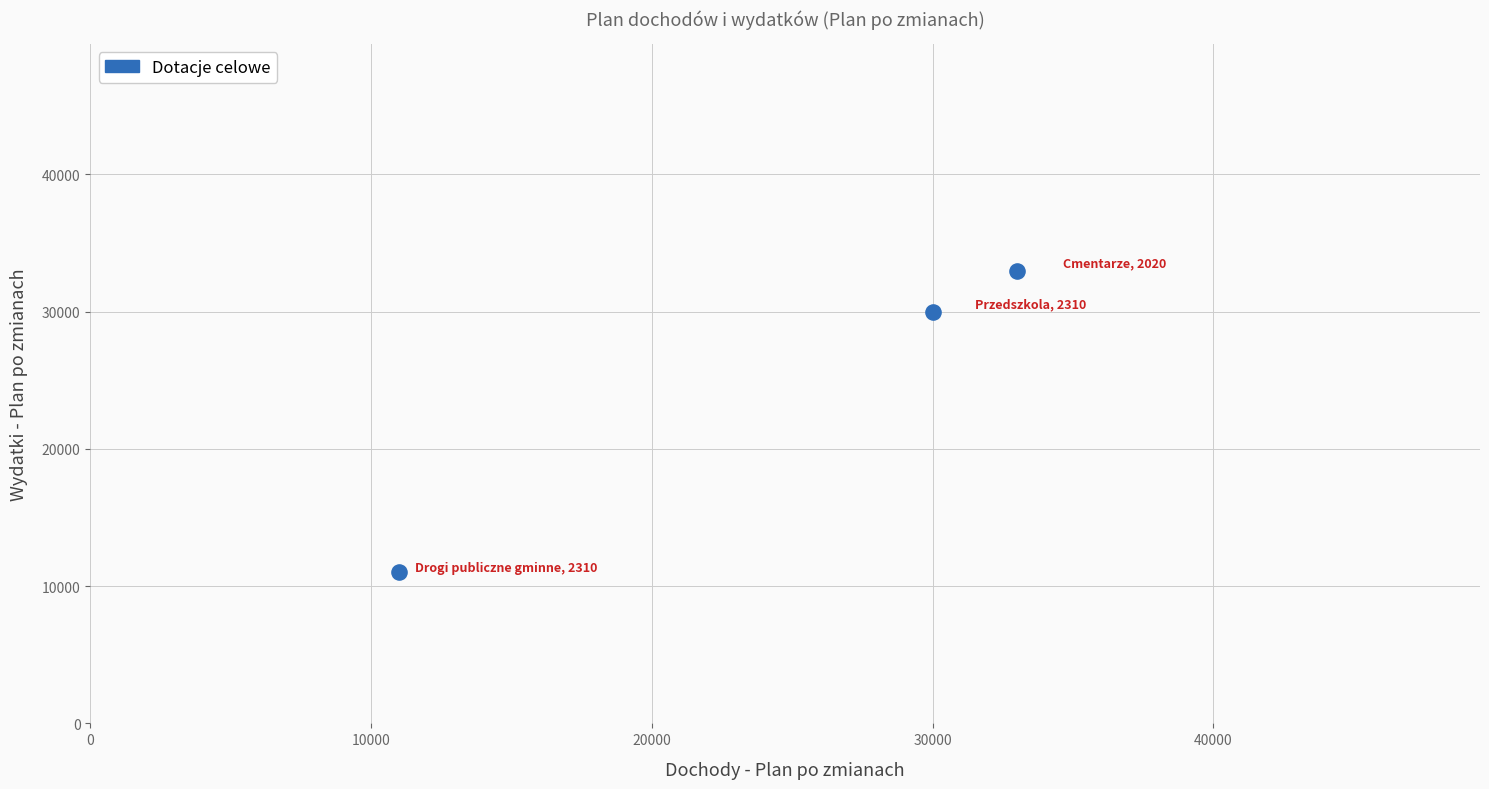

What is the average X value?

24667